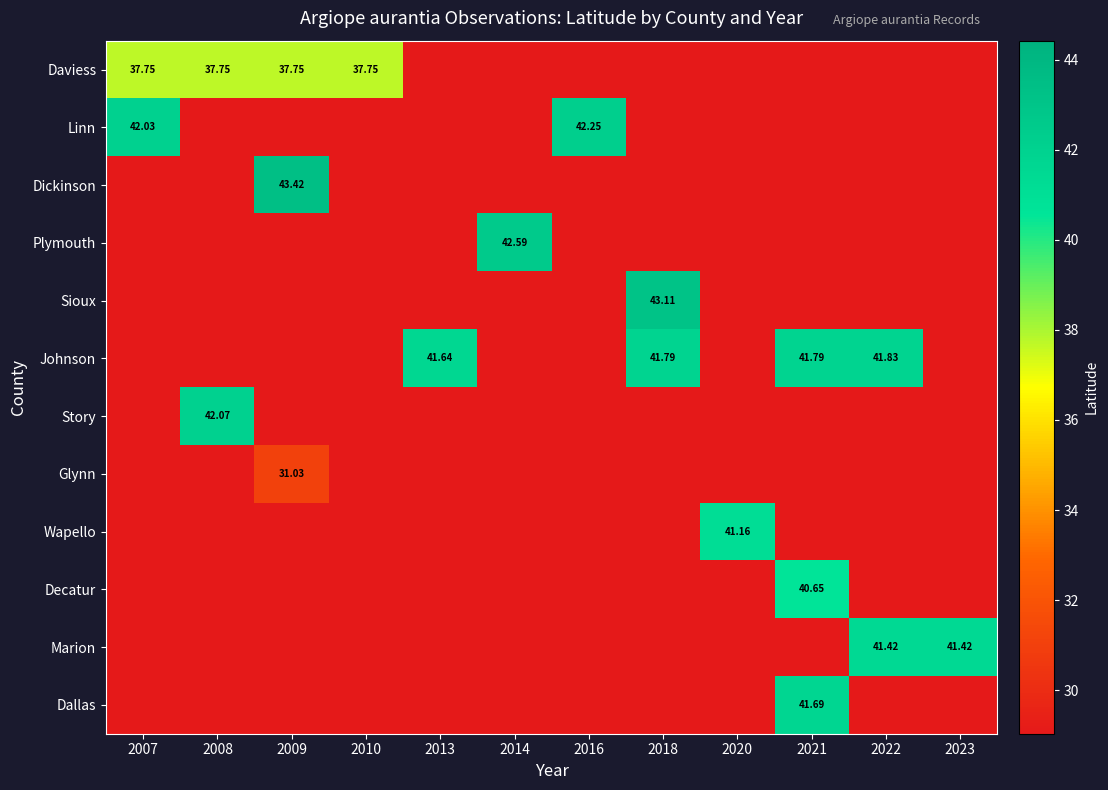

At how many categories does at least one series exceed 37?

12